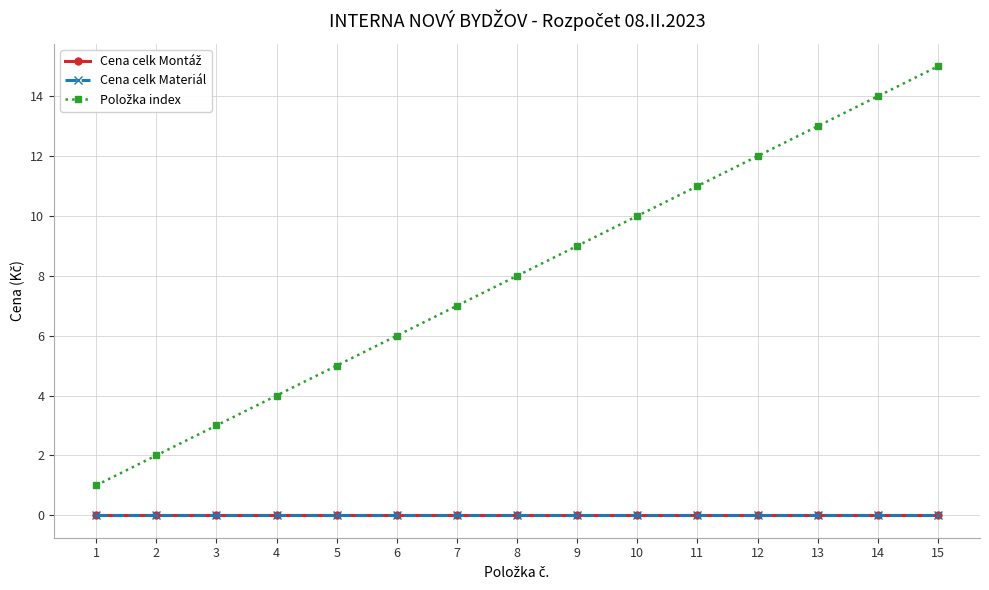

Is this an area chart (filled region under the line)?

No